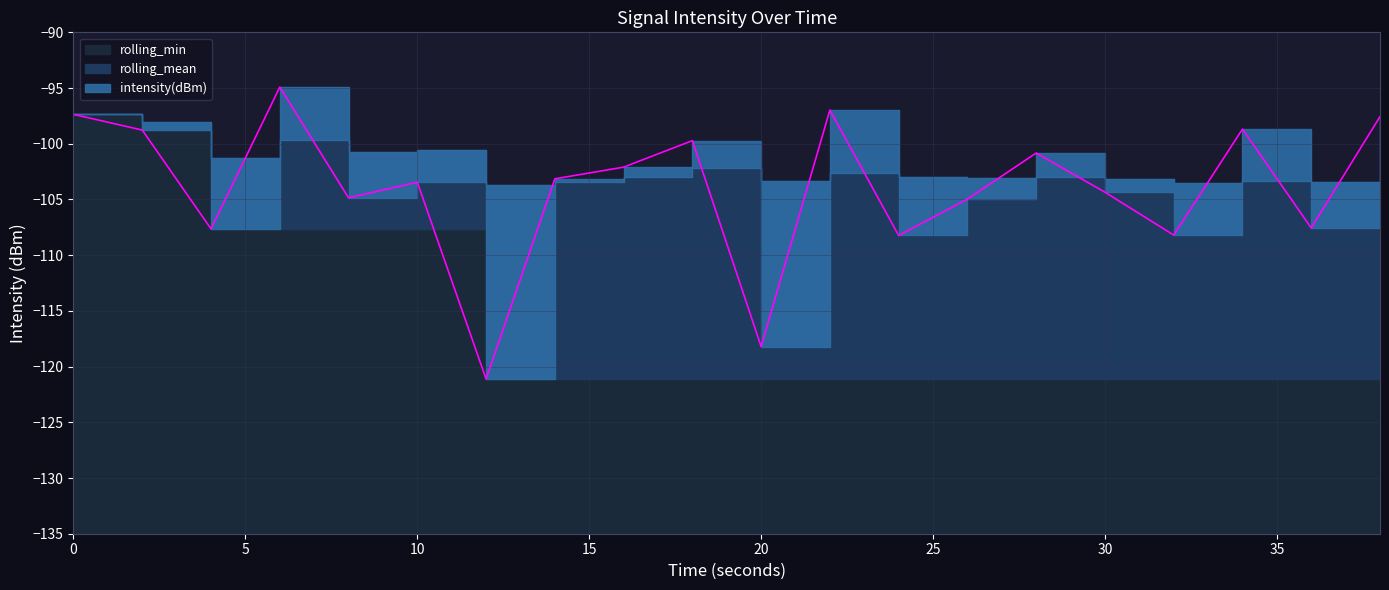

Does the chart display data point markers on the line(s)?

No